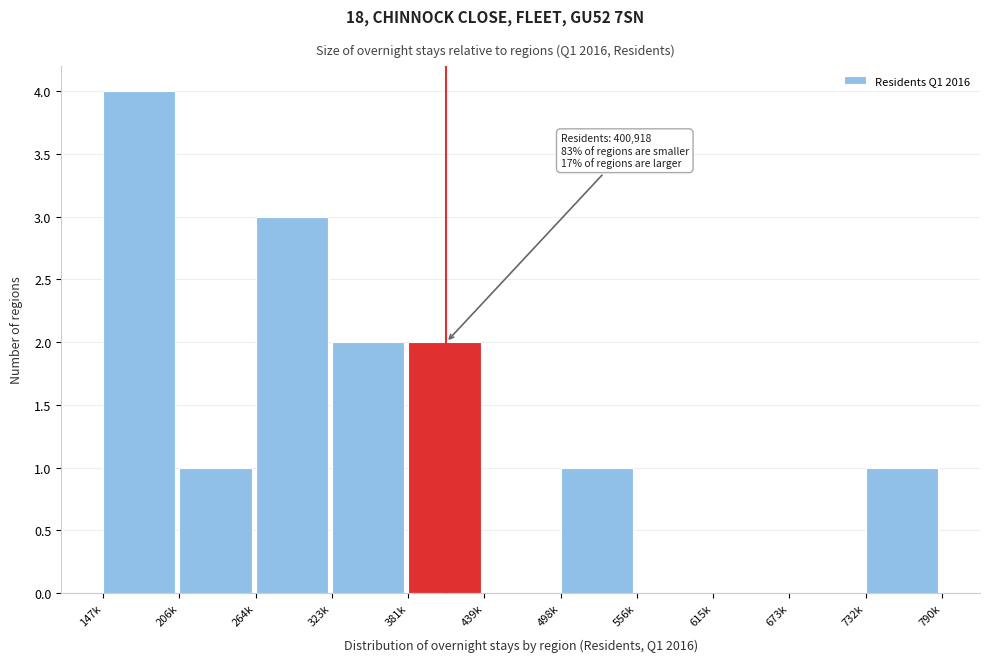

Reading left to right, extract all data points from this chart.

147k=4	206k=1	264k=3	323k=2	381k=2	439k=0	498k=1	556k=0	615k=0	673k=0	732k=1